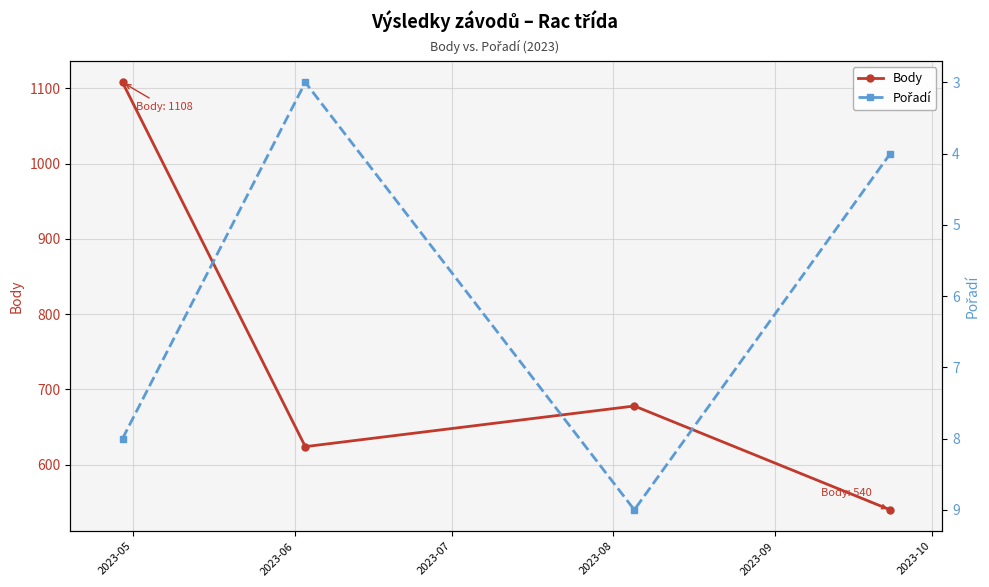

Count the number of categories in the chart.

4